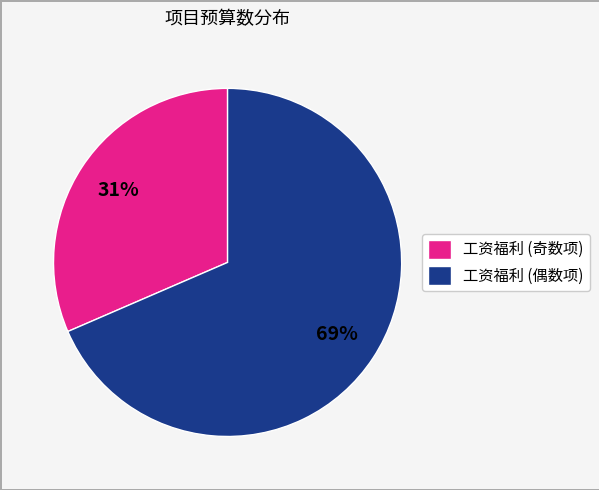

To the nearest percent, what is the average slice percentage?

50%